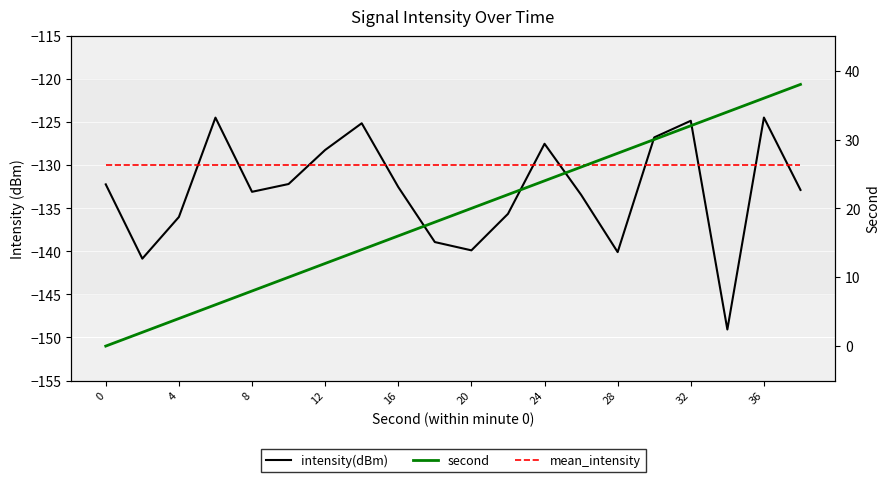

True or false: second and mean_intensity cross at least once.

False